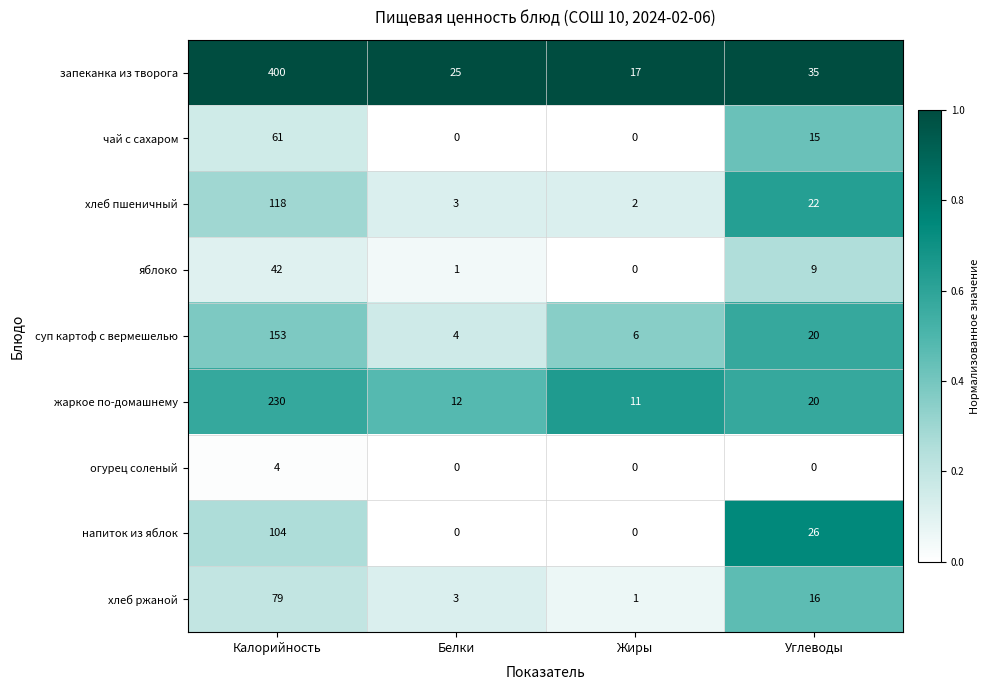

What is the average value of the хлеб пшеничный series?

36